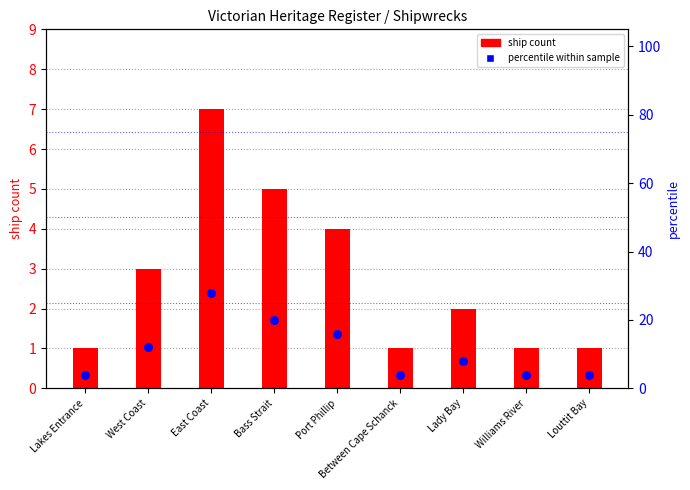

Approximately how many times larger is the value at East Coast compared to Between Cape Schanck?

7.0